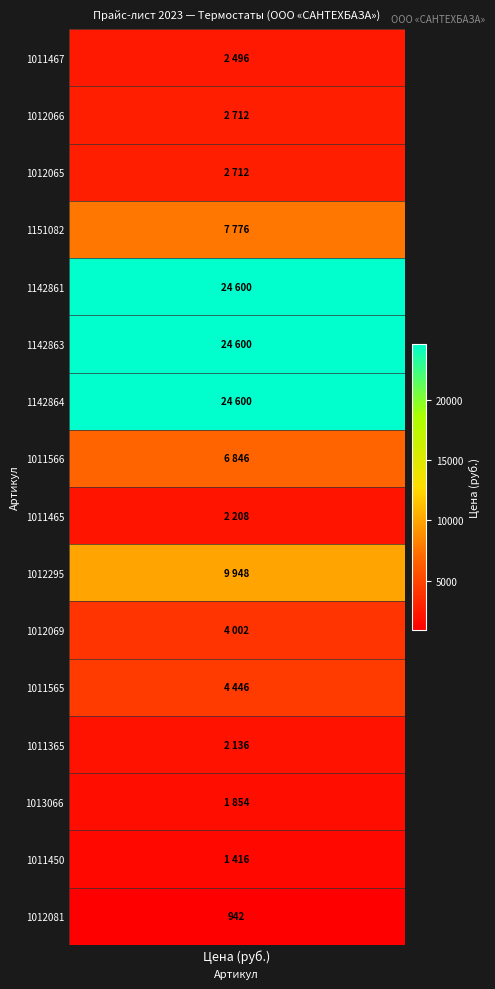

Rank the categories by value from lowest to highest.

1012081, 1011450, 1013066, 1011365, 1011465, 1011467, 1012066, 1012065, 1012069, 1011565, 1011566, 1151082, 1012295, 1142861, 1142863, 1142864